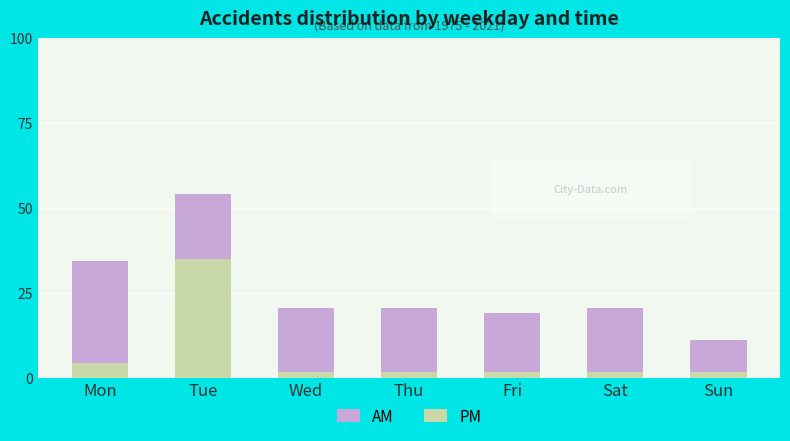

Is it true that PM equals 1.6 at Fri?

True